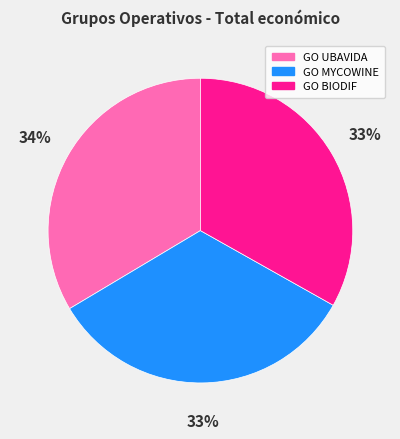

The GO BIODIF slice represents 40% of the pie. True or false?

False